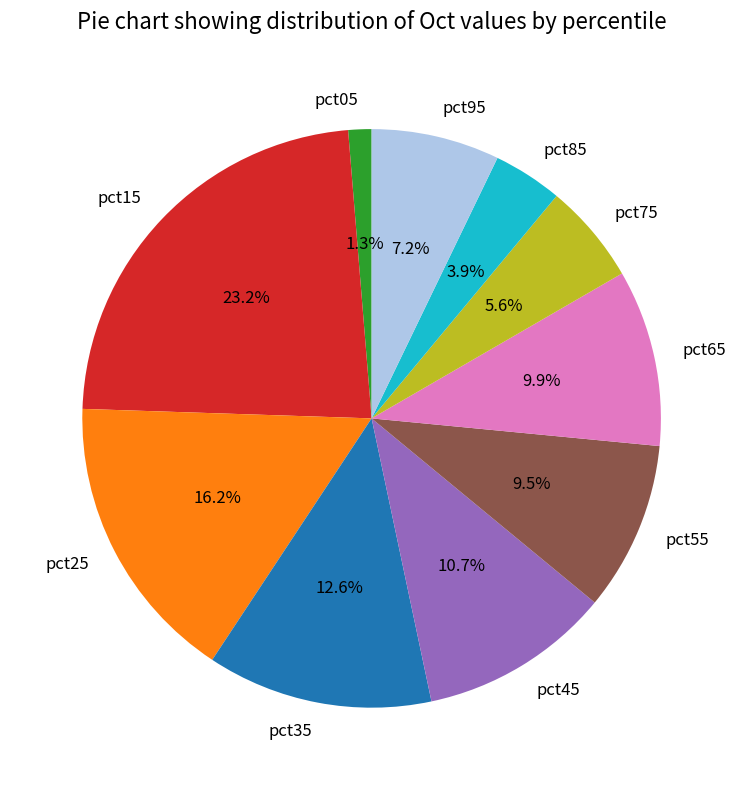

What portion of the pie excludes pct35?

87.4%